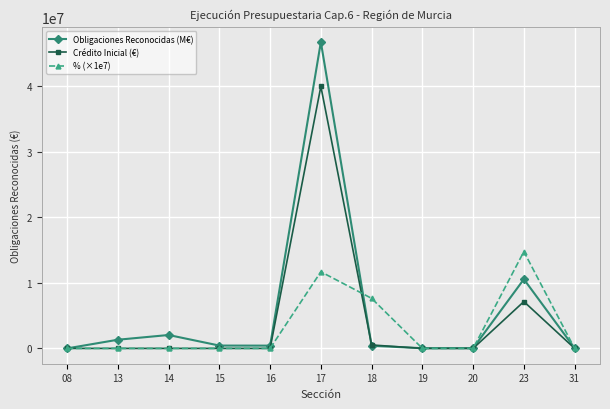

What is the highest value of the % (×1e7) series?

14772000.0